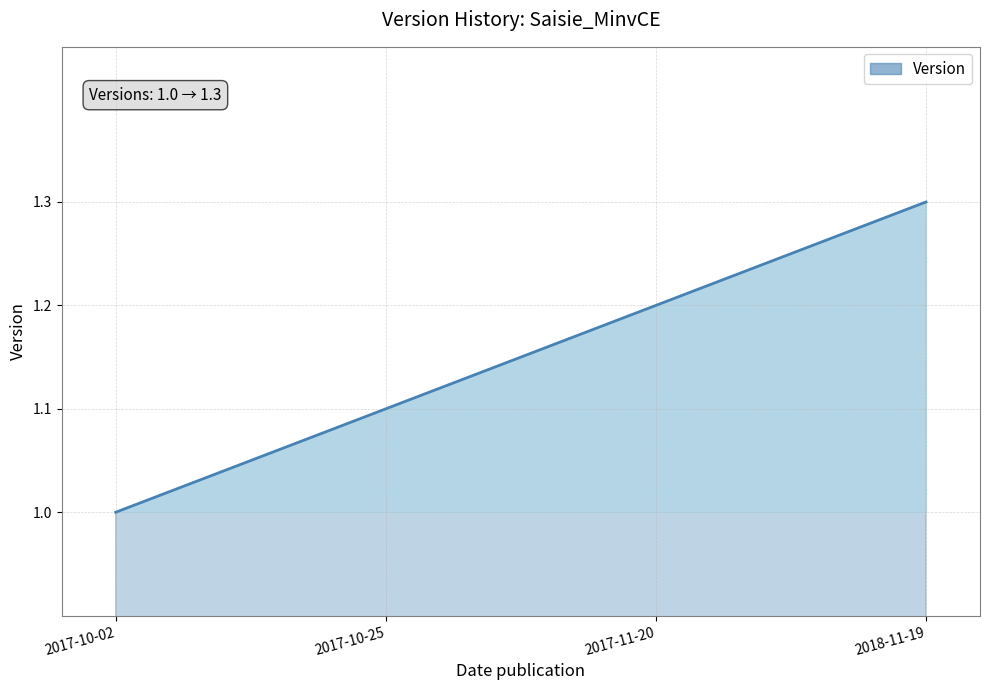

Where is the data nearest to the value 1?

2017-10-02